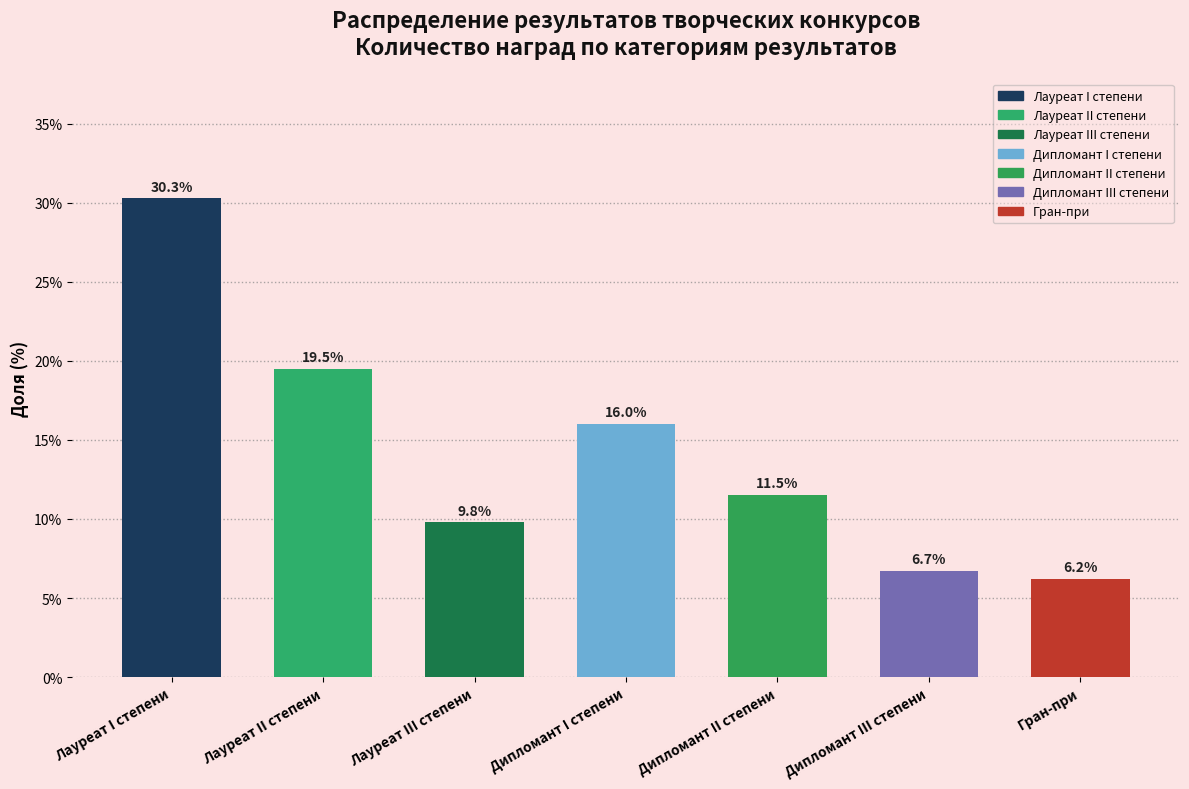

Reading left to right, transcribe all the data shown in this chart.

30.3	19.5	9.8	16.0	11.5	6.7	6.2